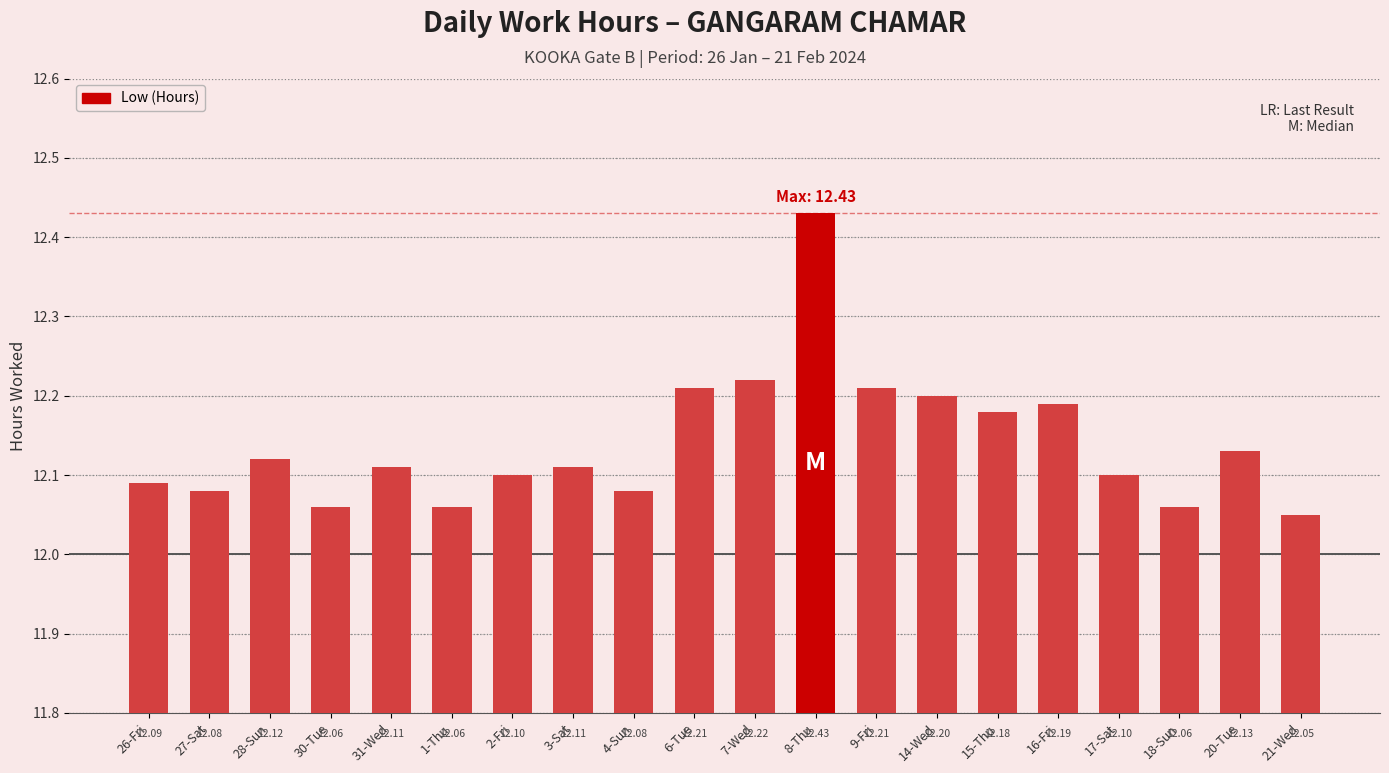

Is it true that the value at 17-Sat is 5.3?

False